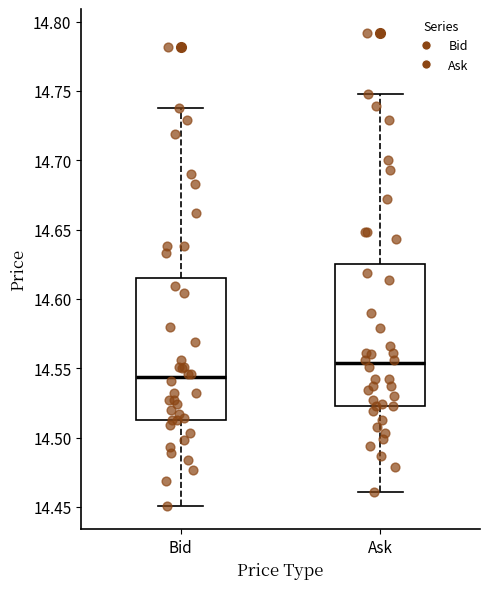

Reading left to right, read every box against the y-axis: the position of its median line, the range the box covers, and the ends of its whiskers. The values are not printed on the chart, so give them approximately, as read against the axis.

Bid: median 14.545, box 14.515 to 14.615, whiskers 14.450 to 14.740
Ask: median 14.555, box 14.525 to 14.625, whiskers 14.460 to 14.750